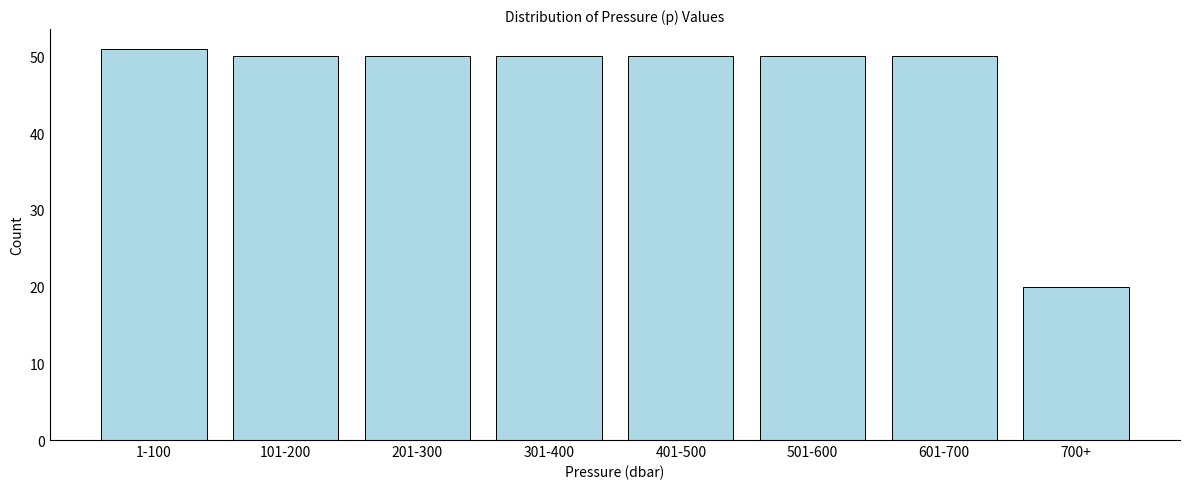

Reading left to right, transcribe all the data shown in this chart.

51	50	50	50	50	50	50	20